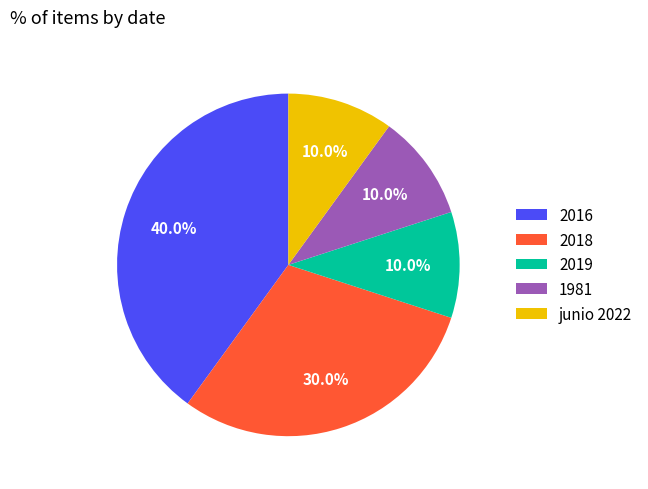

Approximately how many times larger is the value at 2016 compared to 1981?

4.0